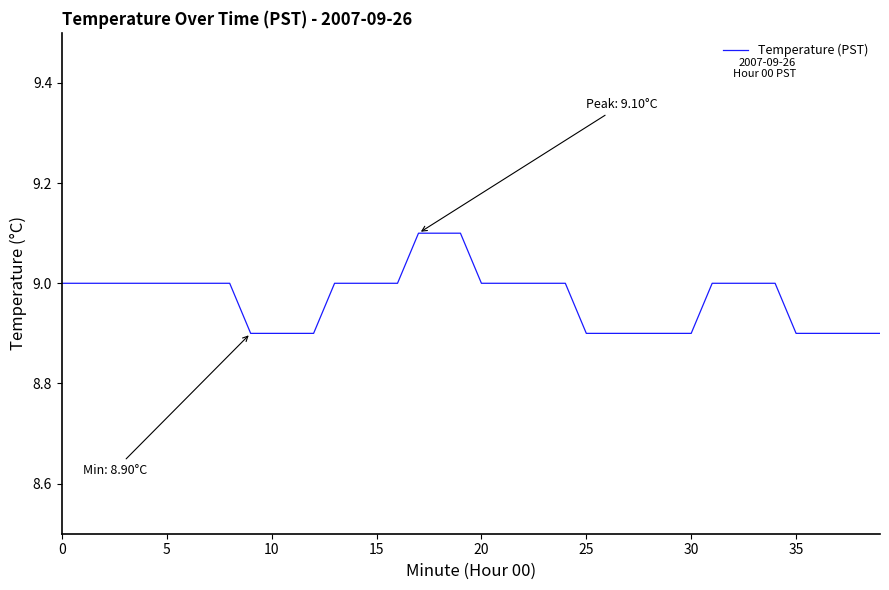

How many categories are shown in the chart?

40